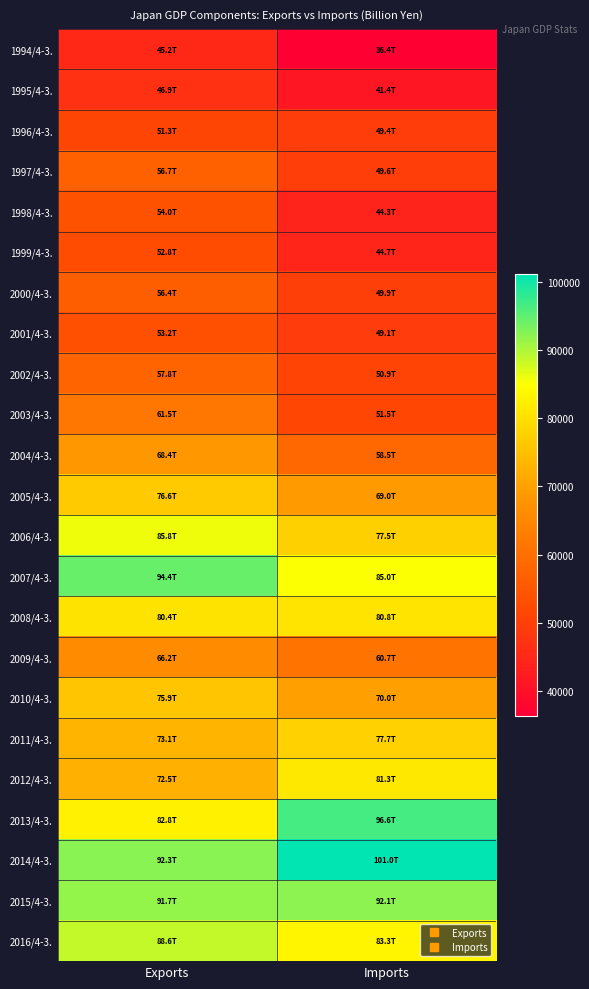

How many distinct data groups are displayed?

23